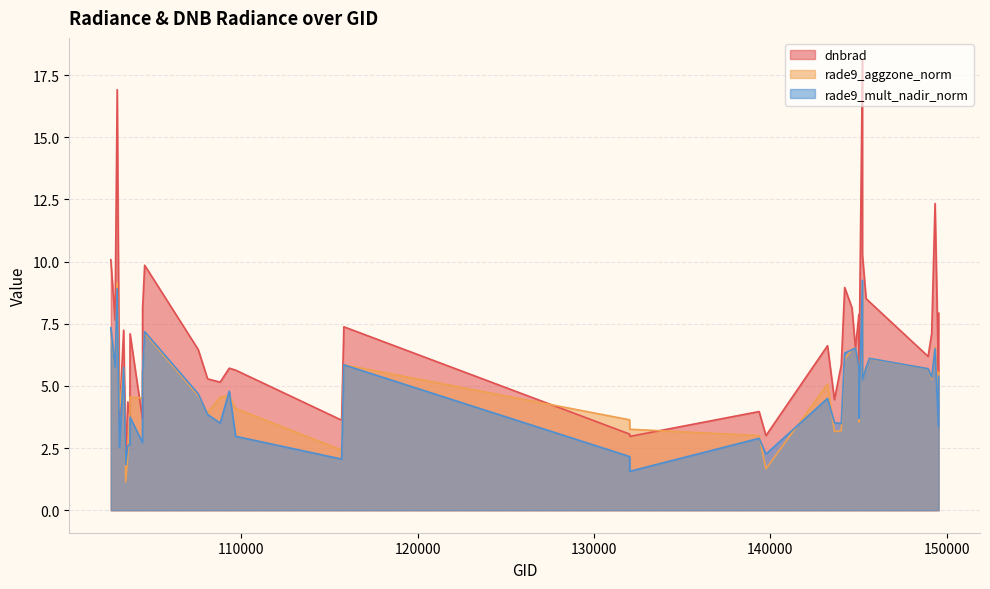

At which label does dnbrad reach its peak?

145227